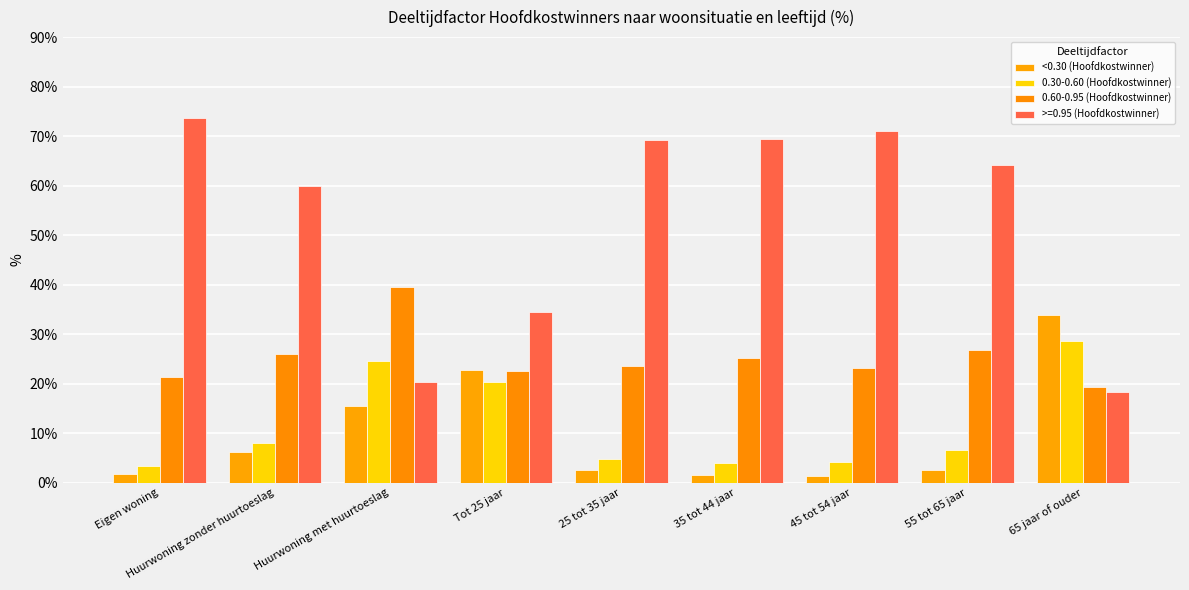

Where does the <0.30 (Hoofdkostwinner) series first go above 2?

Huurwoning zonder huurtoeslag